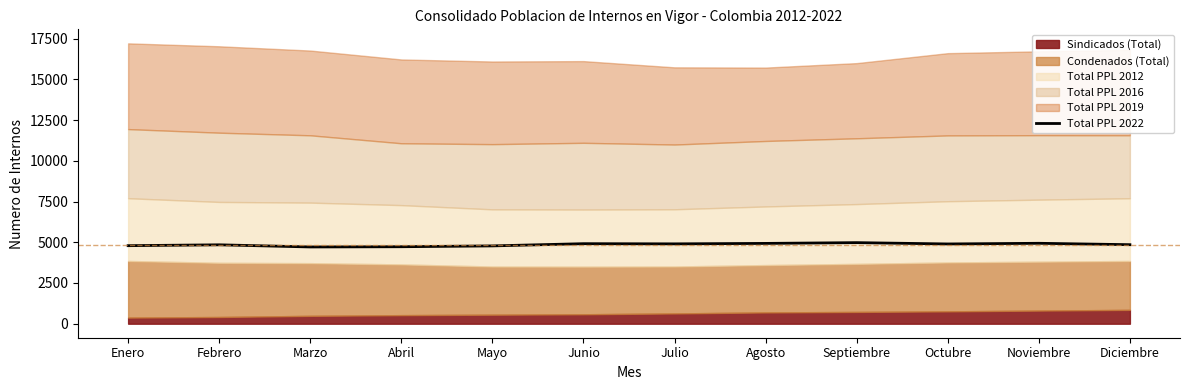

The value of Total PPL 2022 at Julio is 2236. True or false?

False